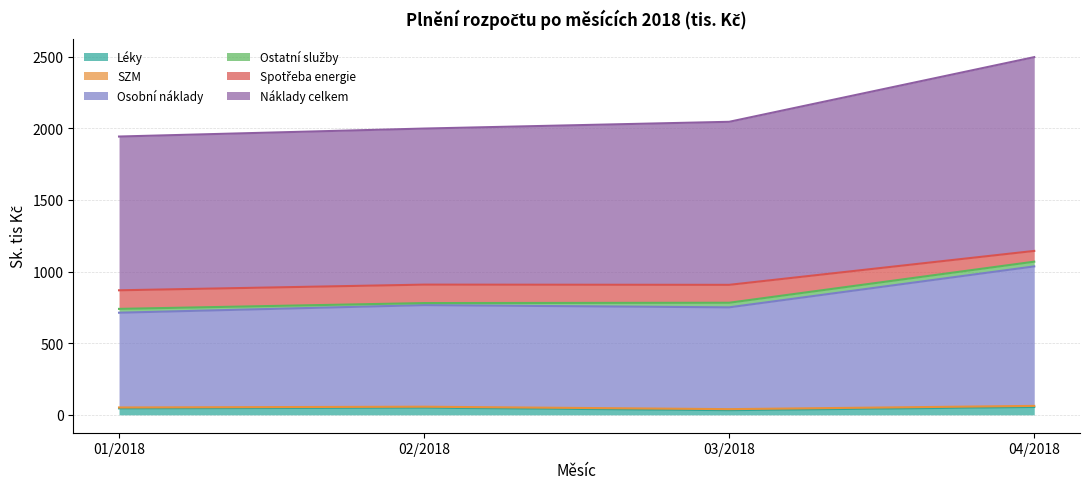

Is the value of Spotřeba energie at 02/2018 greater than the value of Léky at 01/2018?

Yes